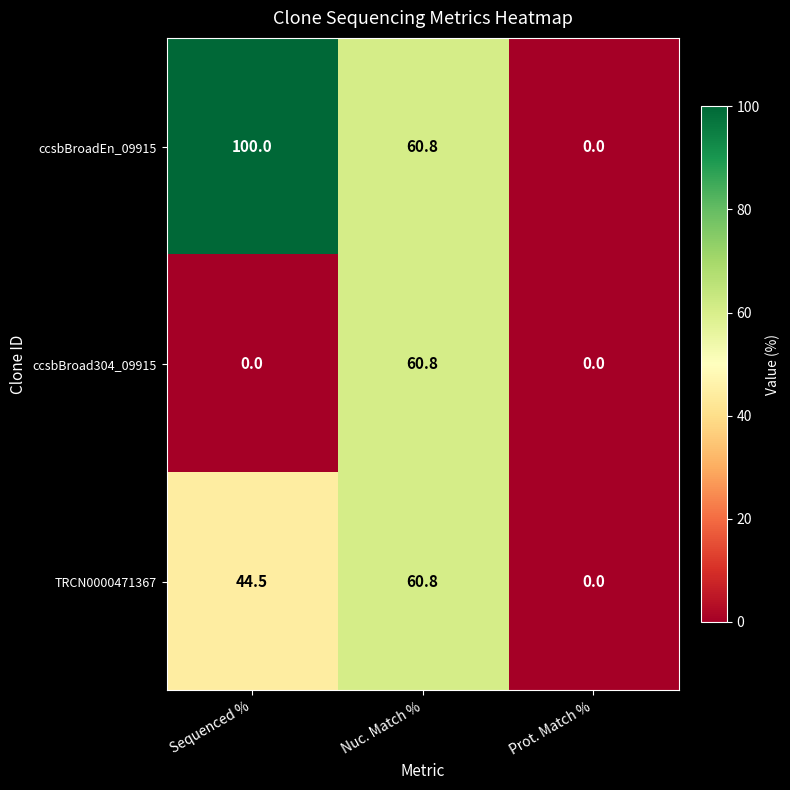

Rank the series at Sequenced % from lowest to highest value.

ccsbBroad304_09915, TRCN0000471367, ccsbBroadEn_09915